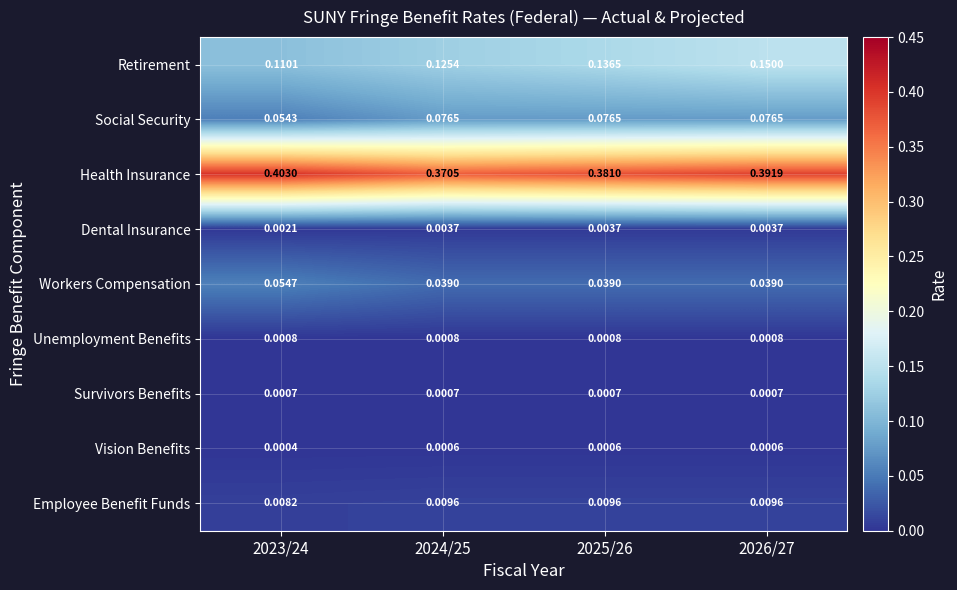

Which series changed the most between 2024/25 and 2026/27?

Retirement